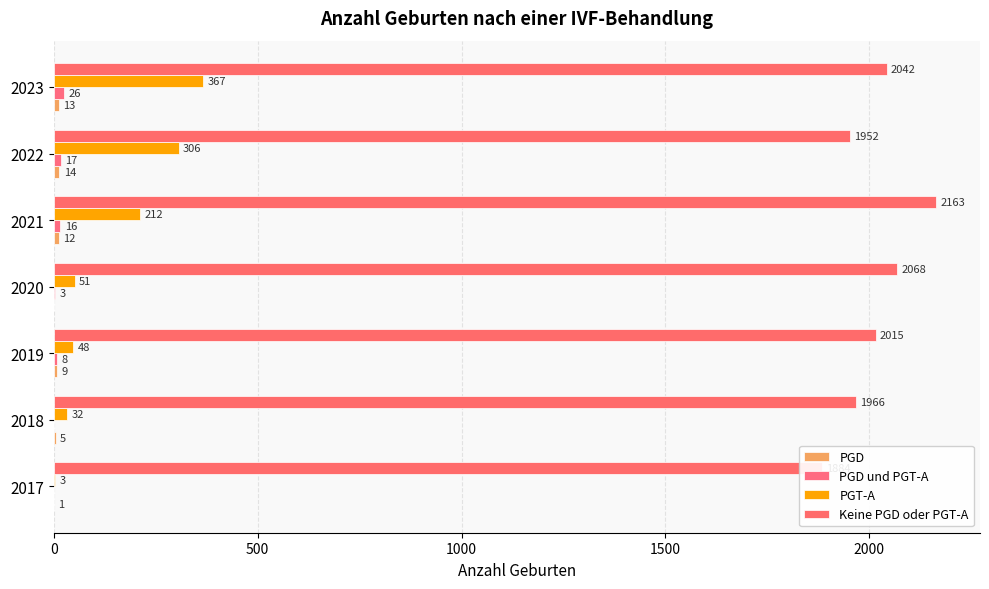

What is the sum of all PGD und PGT-A values?

70